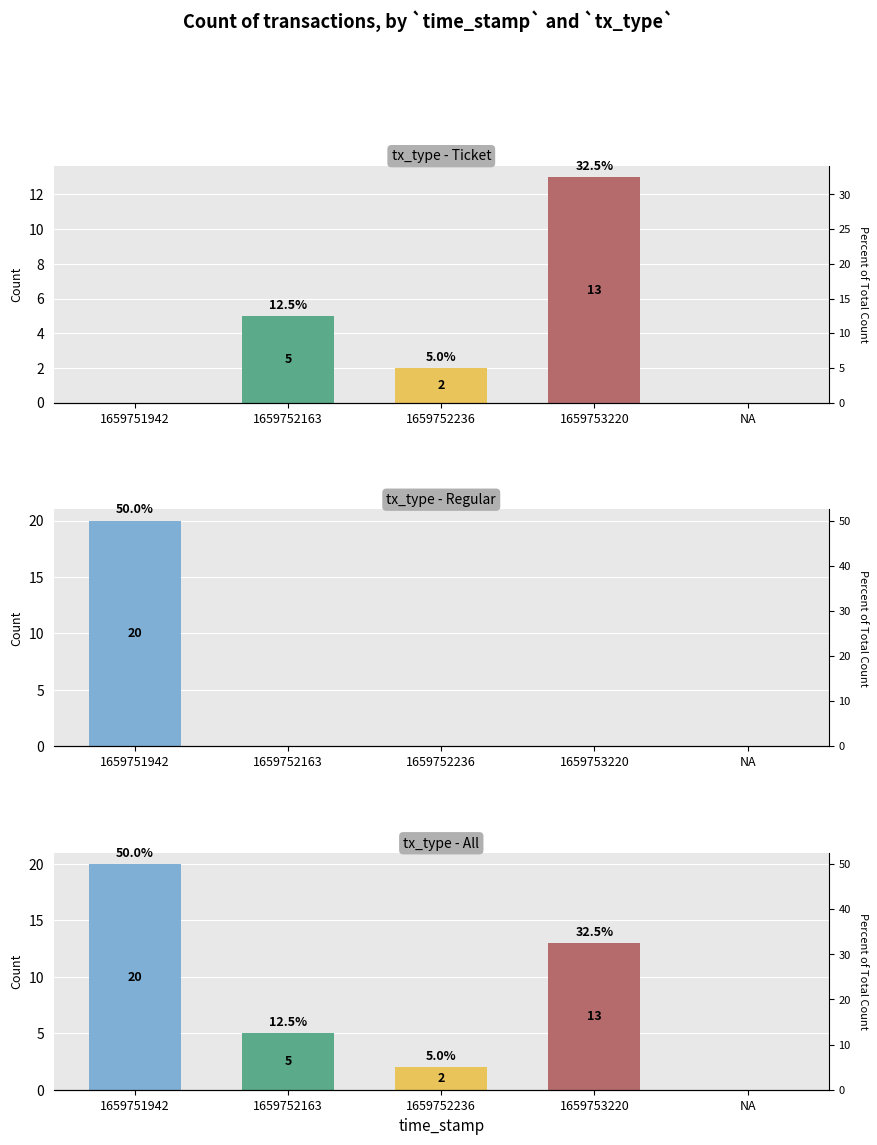

How many bars are there in total?

15